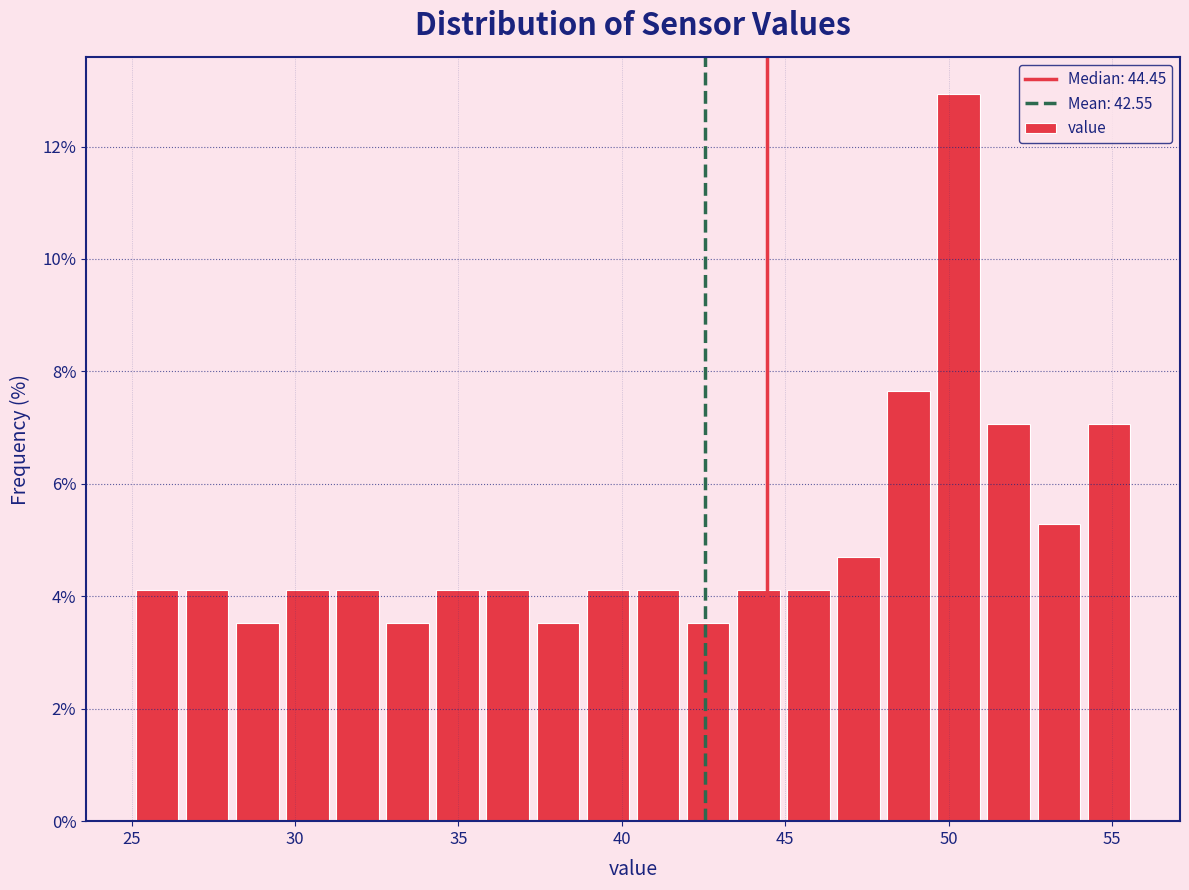

Read against the x-axis, roughly where is the centre of the tallest bar?

50.5